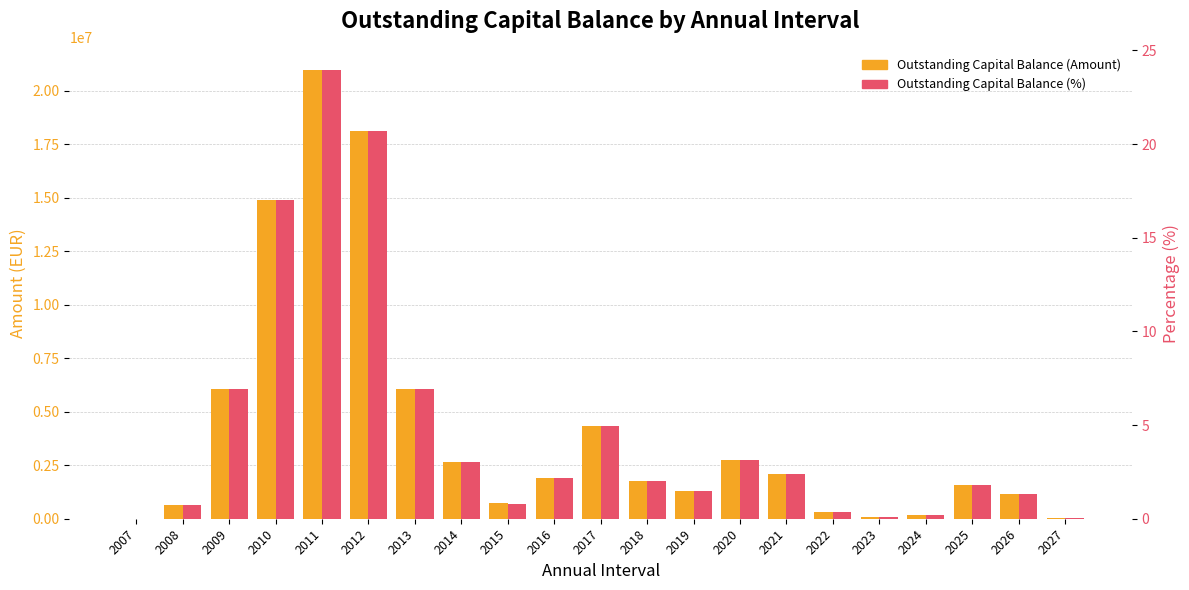

At which label does Outstanding Capital Balance (Amount) first exceed 1782385?

2009